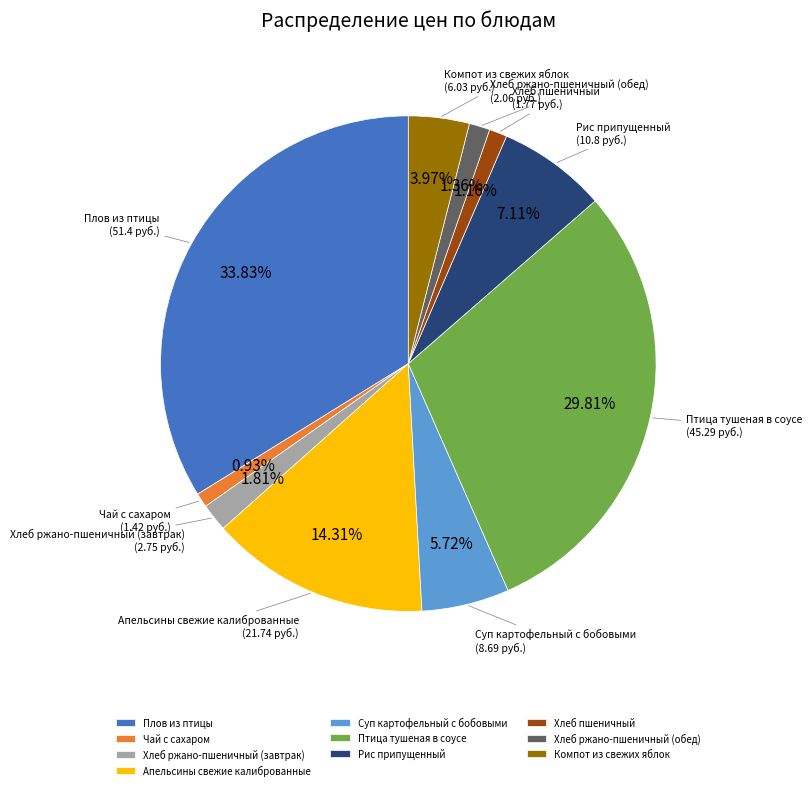

To the nearest percent, what is the average slice percentage?

10%